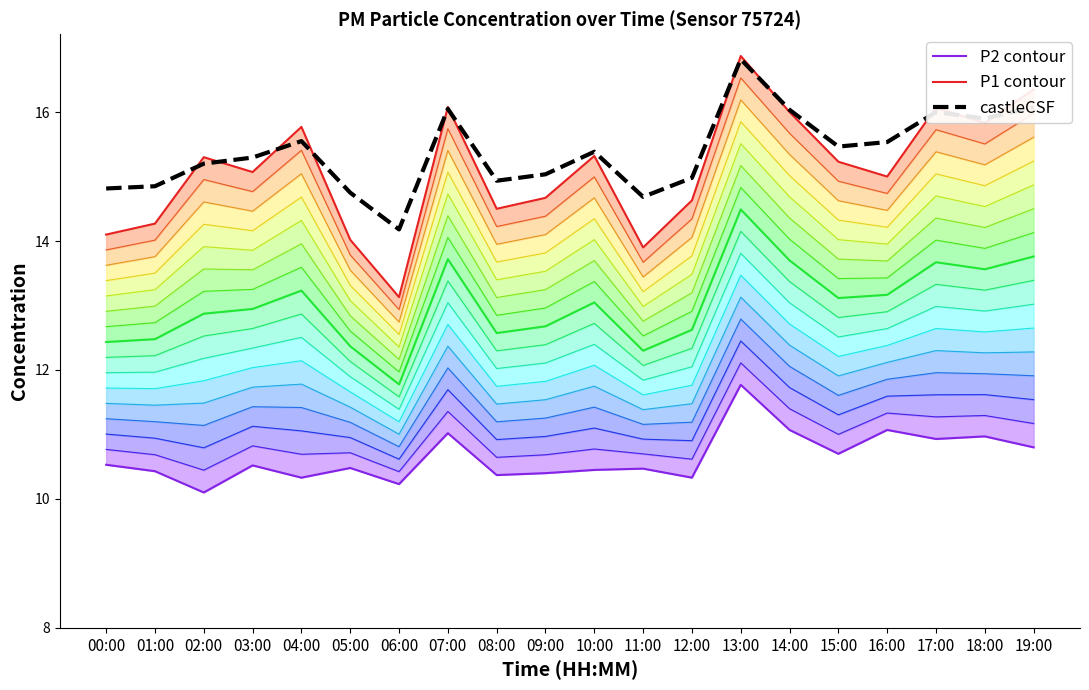

How many data points in castleCSF are less than 15?

7